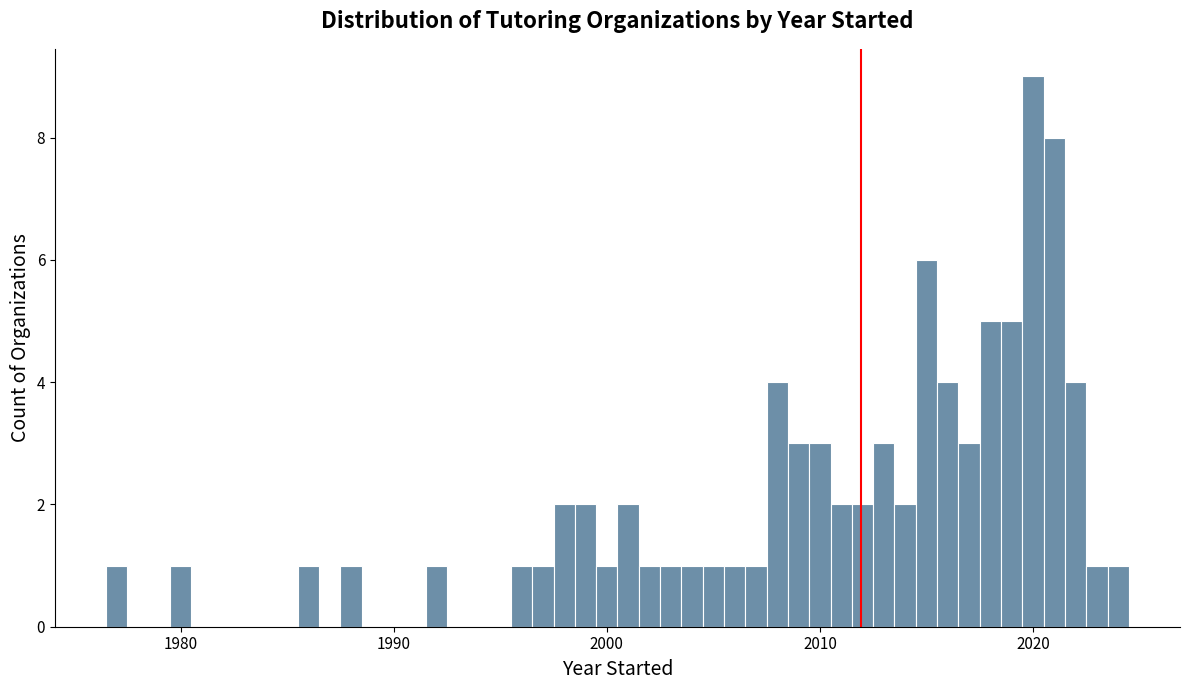

Around what value on the x-axis is the tallest bar? Give the approximate position of its centre, as read against the axis.

2020